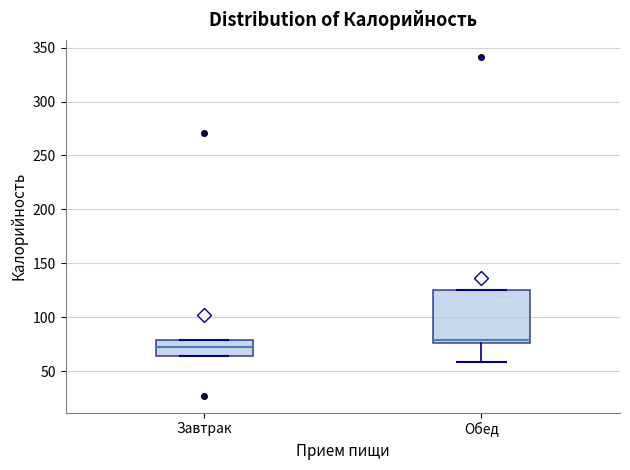

Reading left to right, transcribe this box plot: for each box, give where its median line is, the range the box spans, and where its two whiskers end, as read against the y-axis. The values are not printed on the chart, so give them approximately, as read against the axis.

Завтрак: median 70, box 65 to 80, whiskers 65 to 80
Обед: median 80, box 75 to 125, whiskers 60 to 125